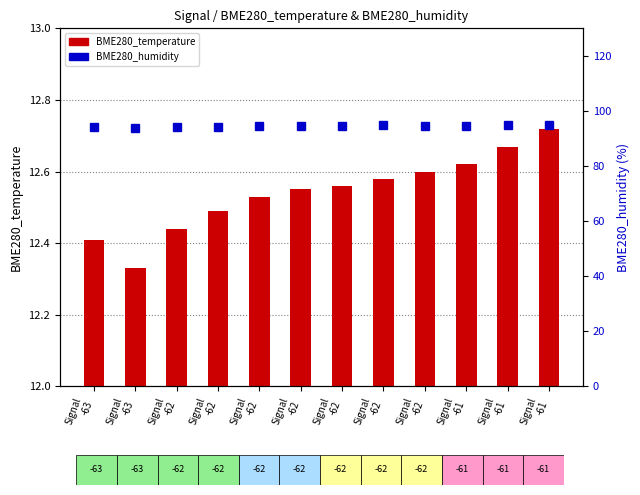

What is the average value of the BME280_temperature series?

12.5